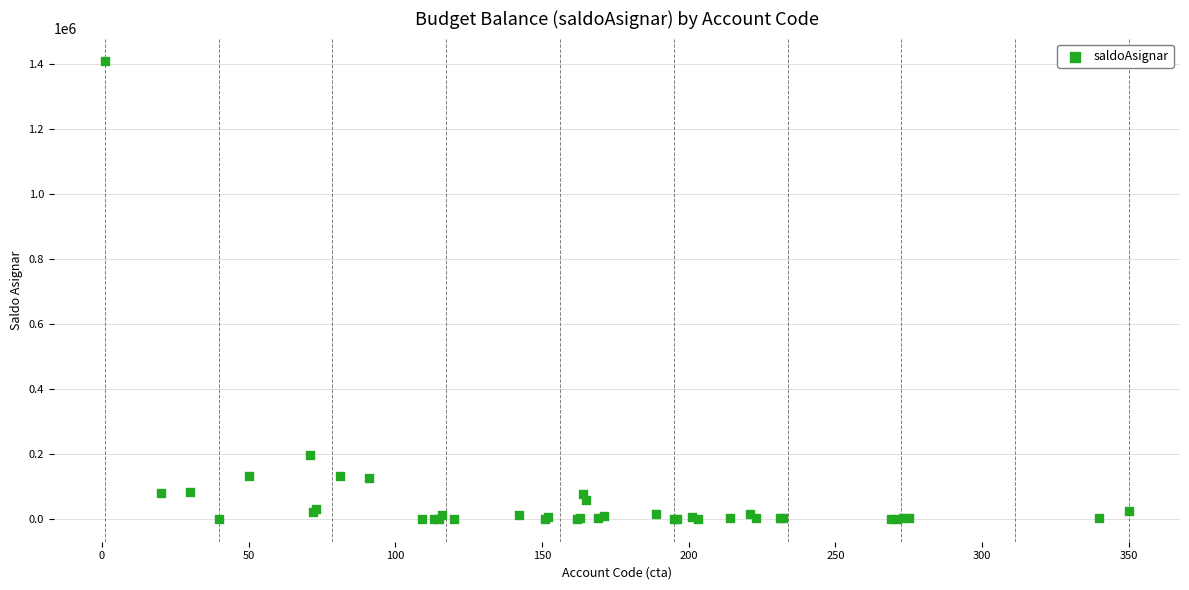

What Y value in the scatter plot is closest to 704238?

197087.2